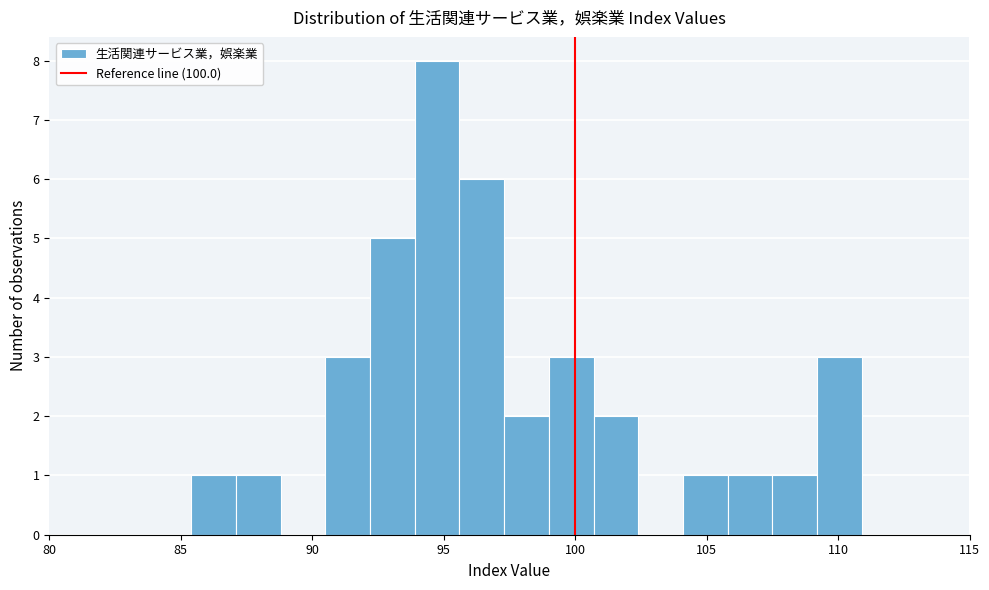

Read against the x-axis, roughly where is the centre of the tallest bar?

95.0